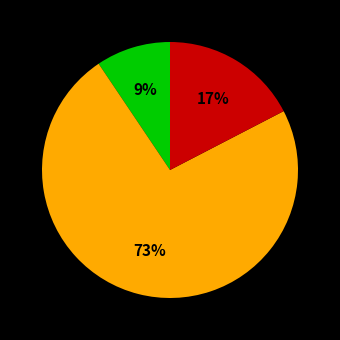

Is there any slice that represents more than half of the pie?

Yes